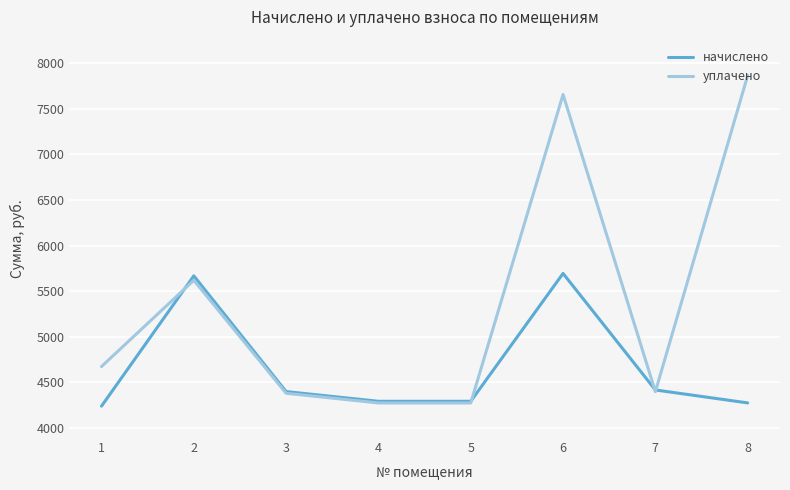

Count the number of data series in this chart.

2